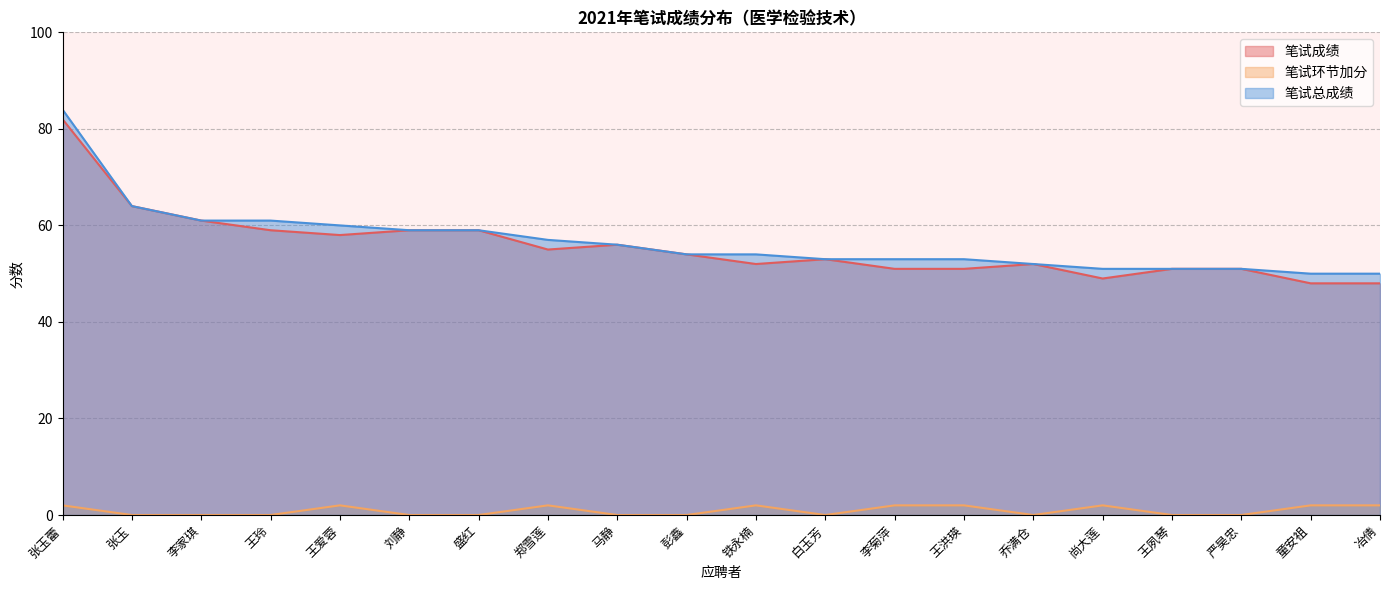

Reading left to right, extract all data points from this chart.

笔试成绩: 82	64	61	59	58	59	59	55	56	54	52	53	51	51	52	49	51	51	48	48
笔试环节加分: 2	0	0	0	2	0	0	2	0	0	2	0	2	2	0	2	0	0	2	2
笔试总成绩: 84	64	61	61	60	59	59	57	56	54	54	53	53	53	52	51	51	51	50	50